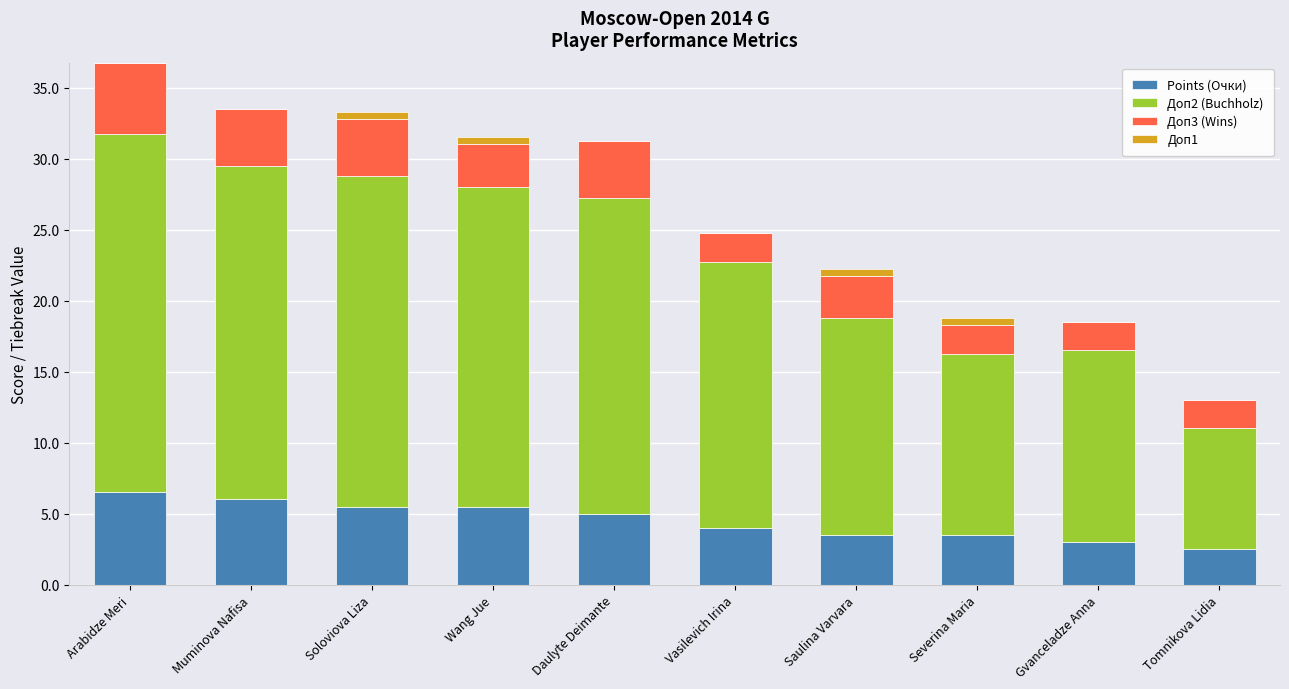

What is the total value across all series at Muminova Nafisa?

33.5